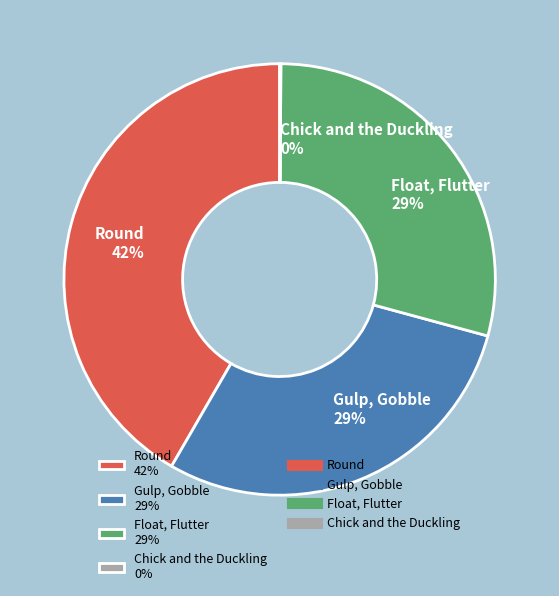

Do Gulp, Gobble 29% and Float, Flutter 29% together represent more than half of the pie?

Yes